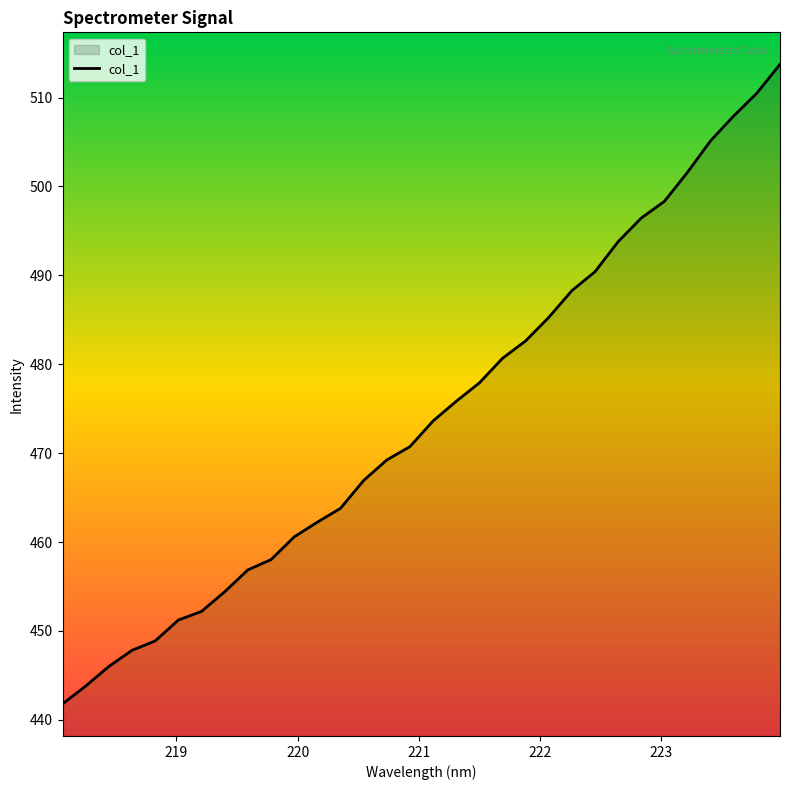

What is the average value?

474.3